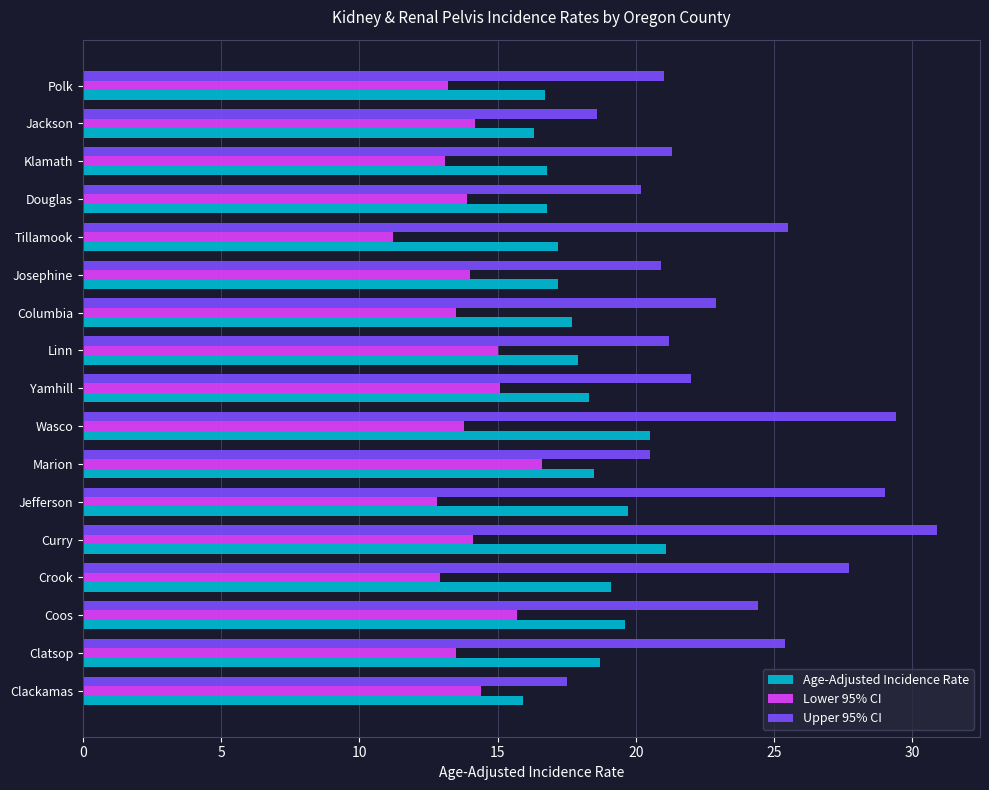

What is the maximum value shown in the chart?

30.9